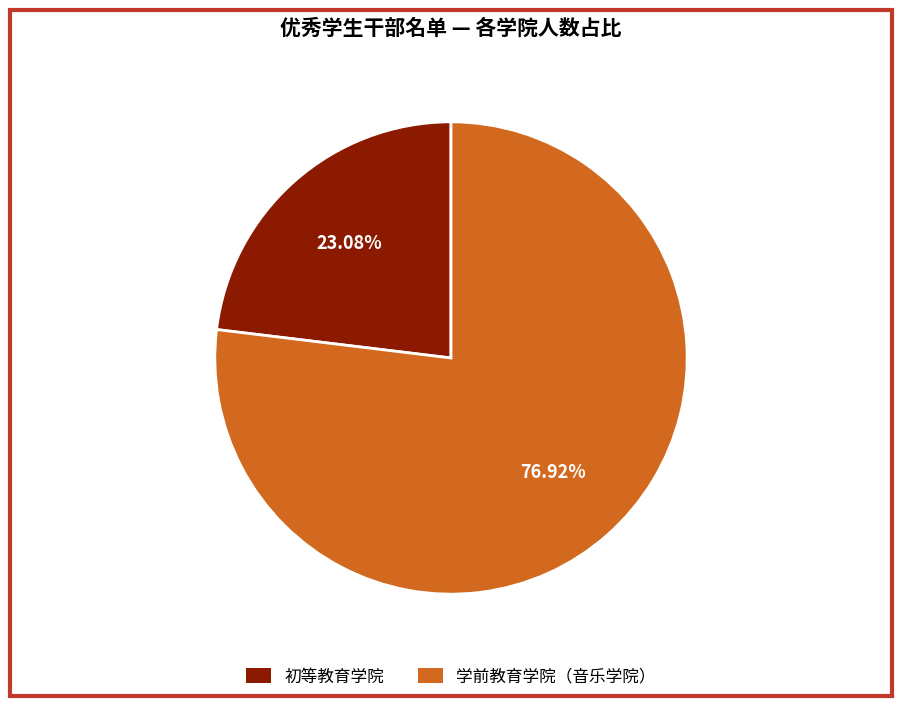

What percentage do 学前教育学院（音乐学院） and 初等教育学院 together represent?

100.0%